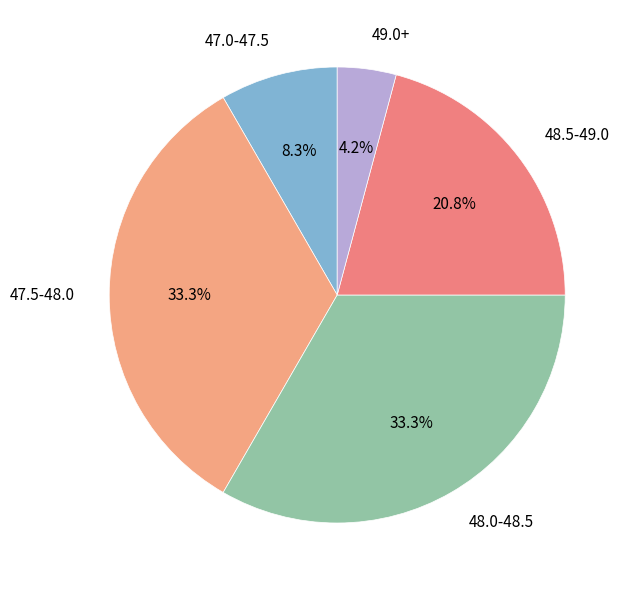

Combined, what portion of the pie is 48.5-49.0 and 49.0+?

25.0%